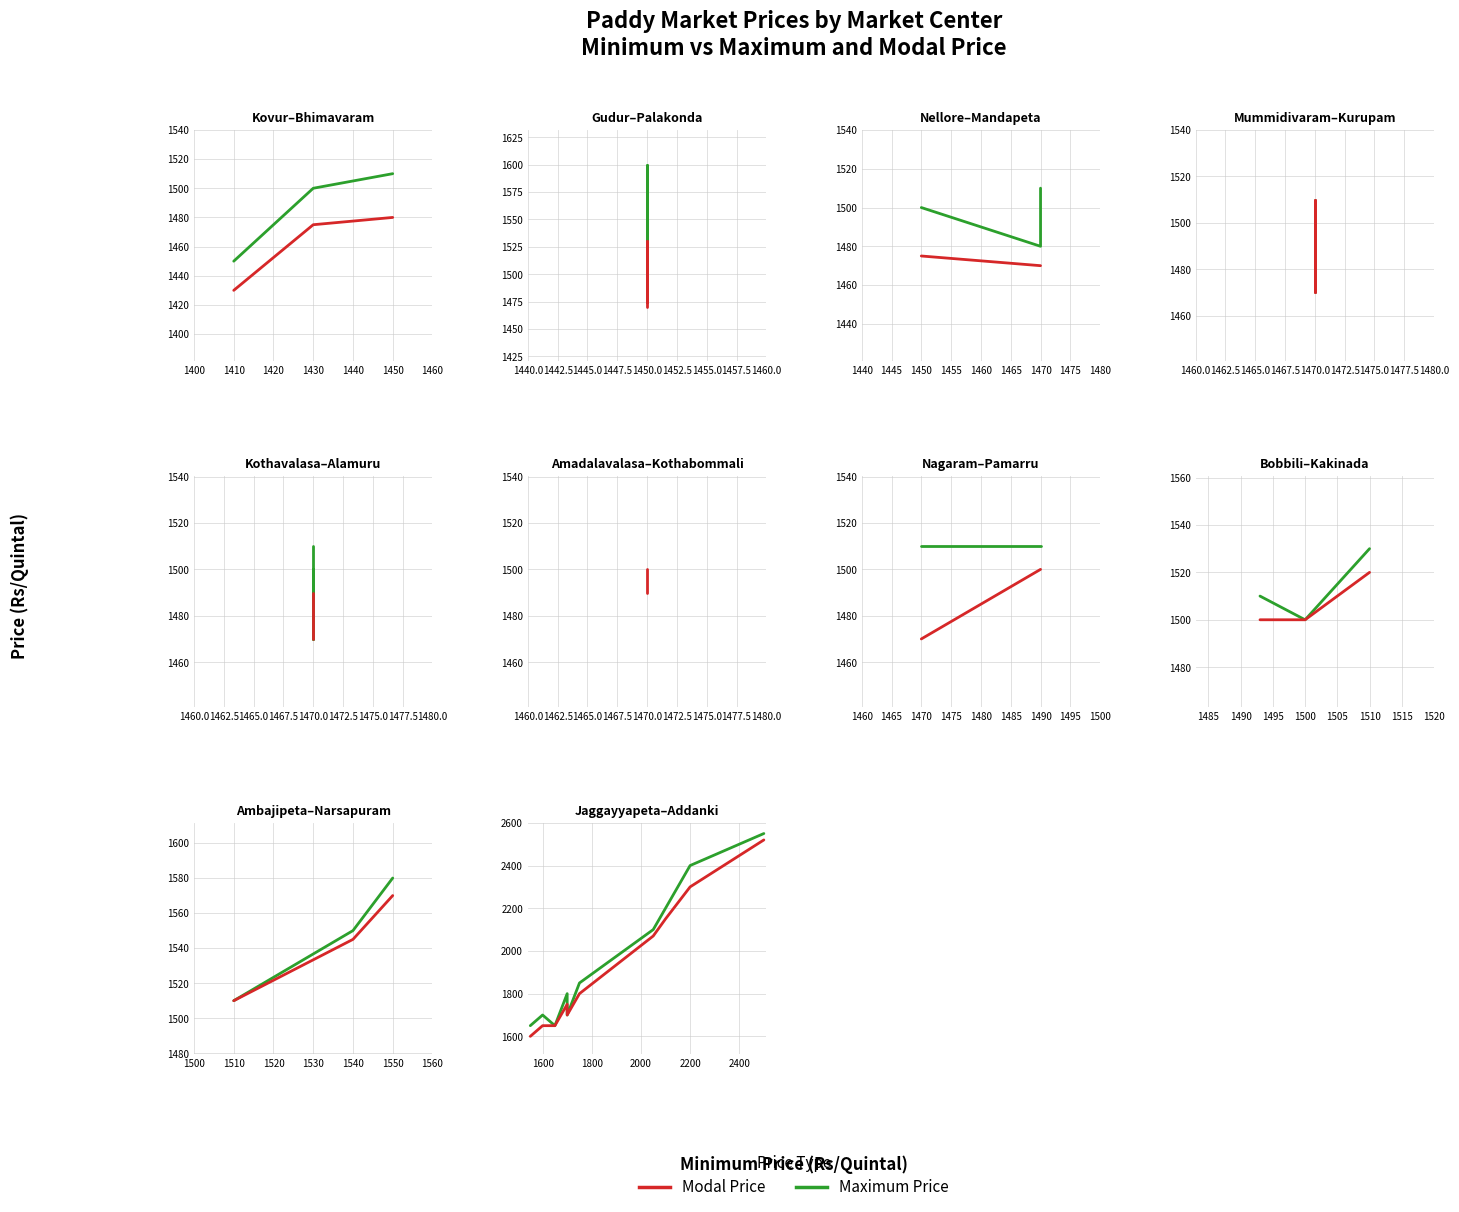

What is the average value of the Maximum Price series?

1925